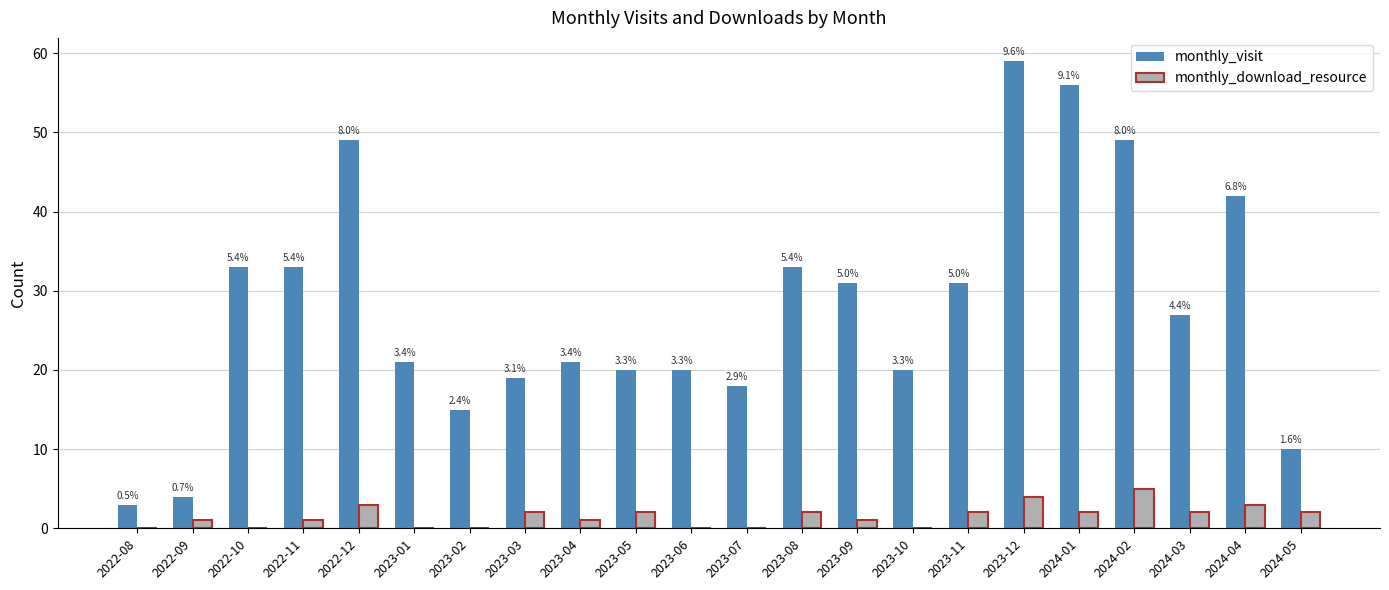

What are all the series names shown in the legend?

monthly_visit, monthly_download_resource